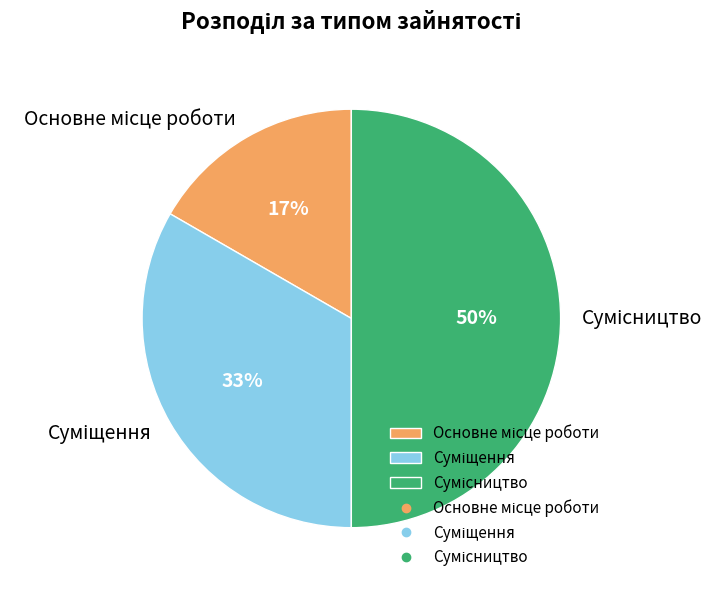

To the nearest percent, what is the difference between the largest and smallest slice percentages?

33%